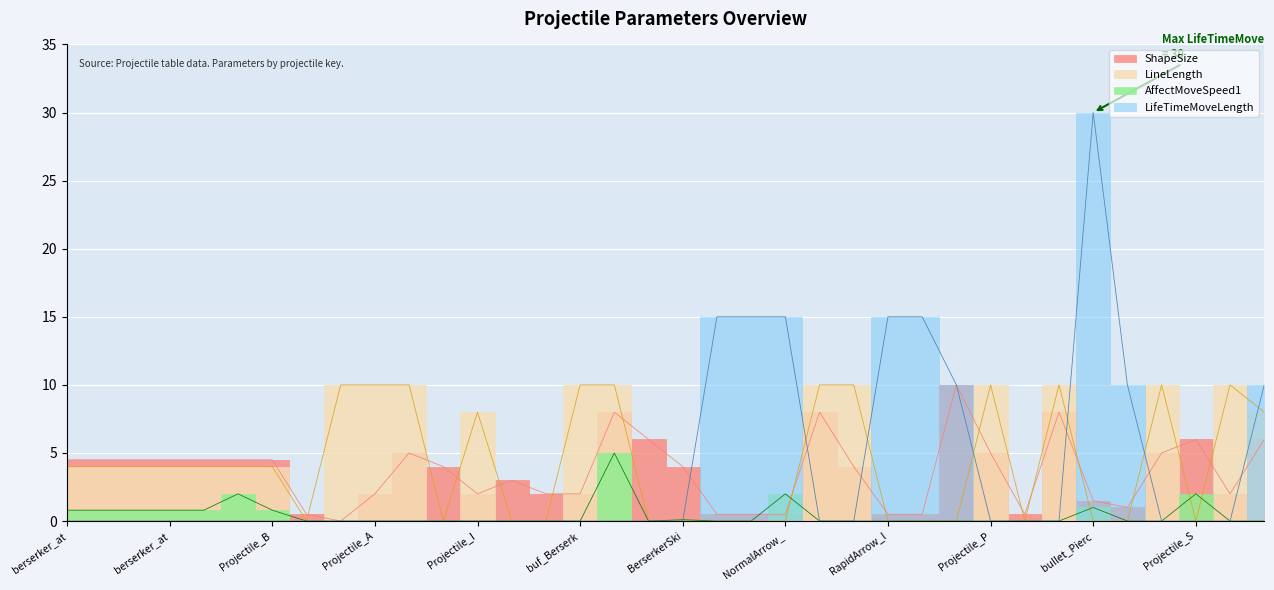

In AffectMoveSpeed1, how many points are higher than both neighbors (excluding endpoints)?

6